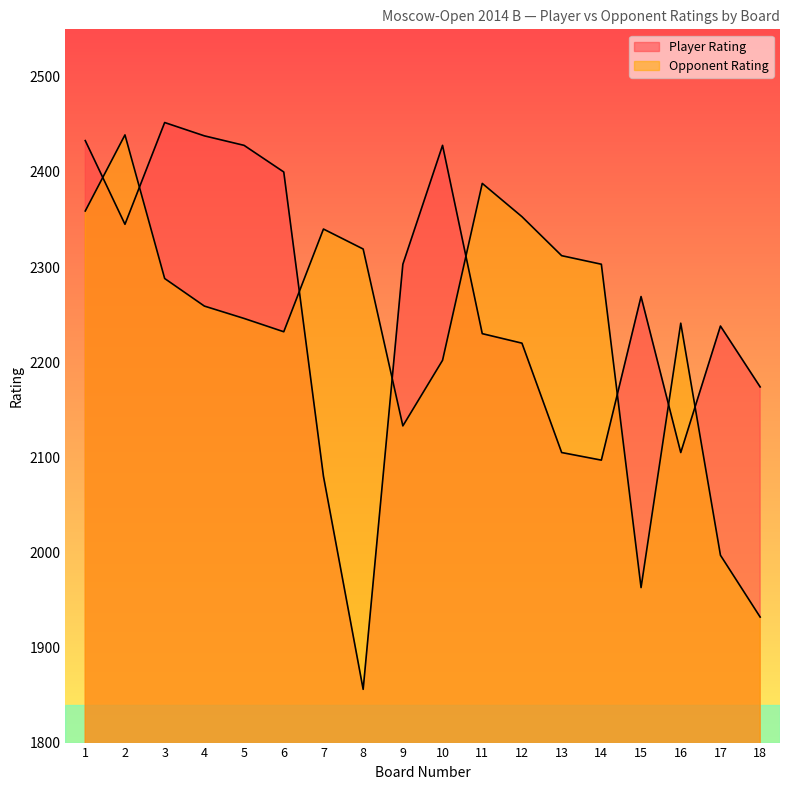

Count the number of categories in the chart.

18